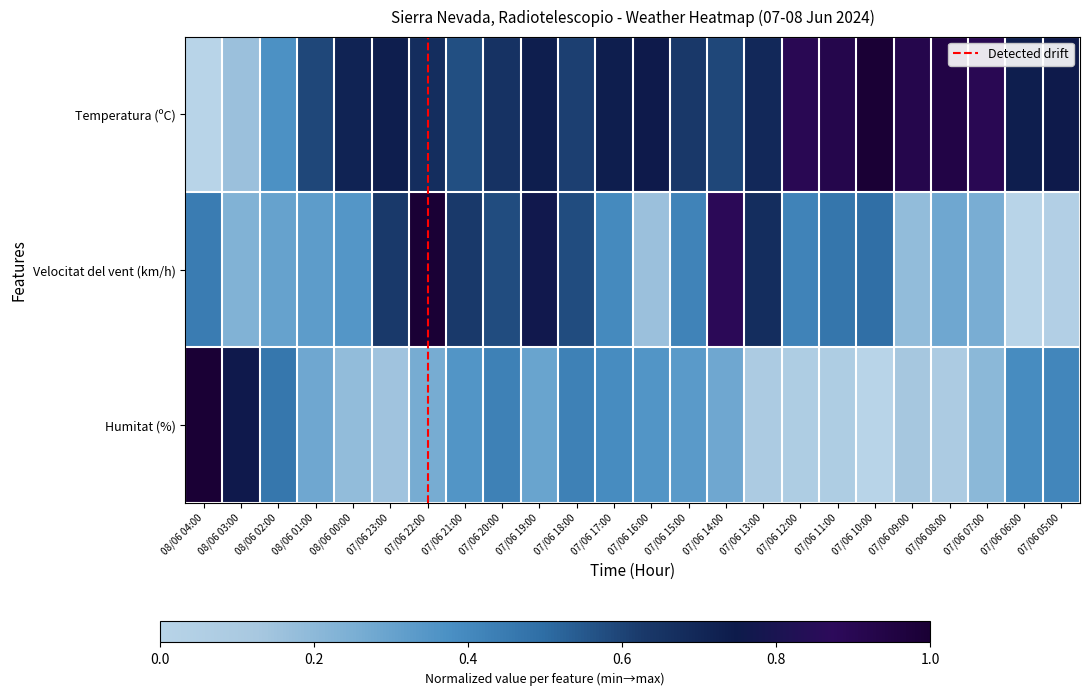

What is the average value of the Temperatura (ºC) series?

0.7